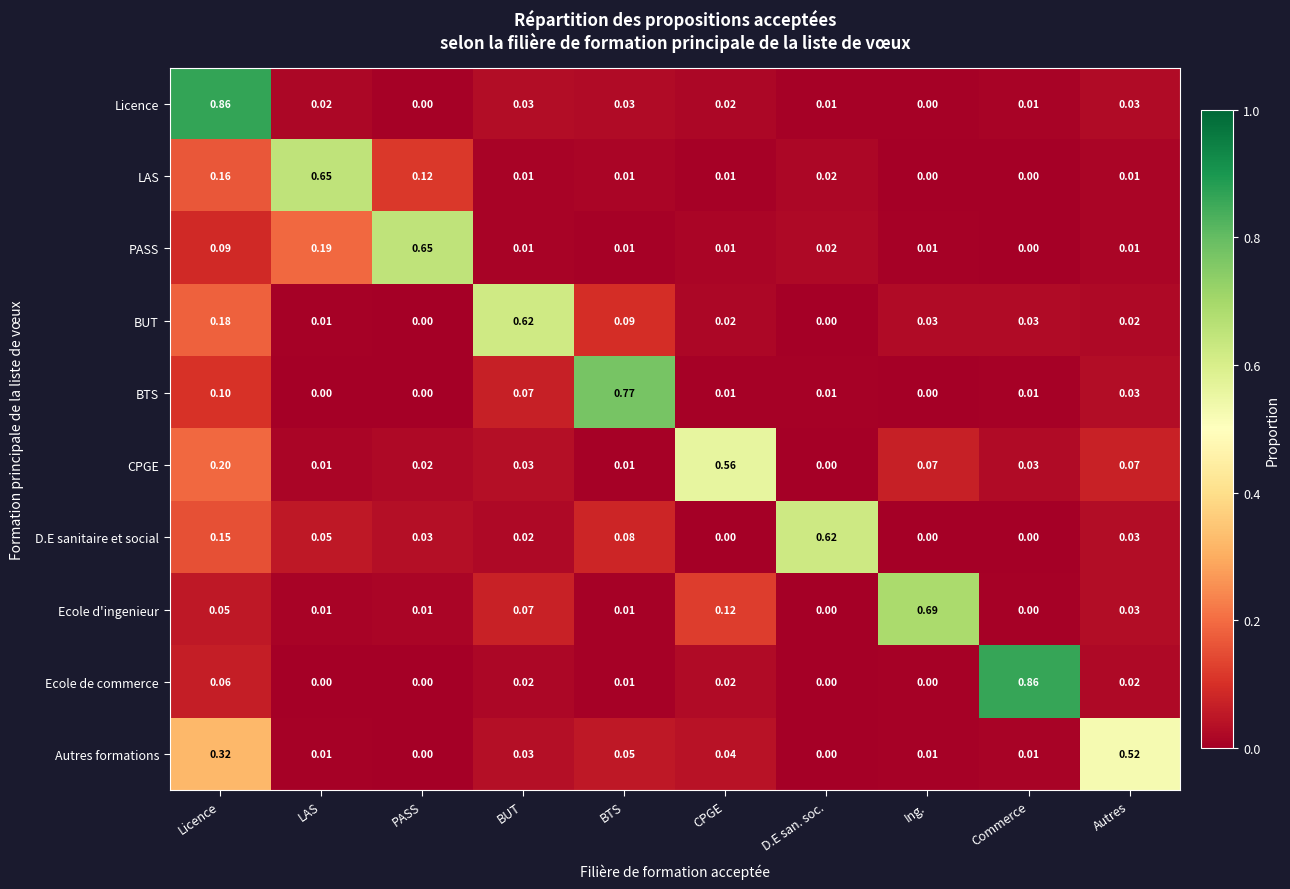

Between Licence and CPGE, which series saw the biggest shift?

Licence